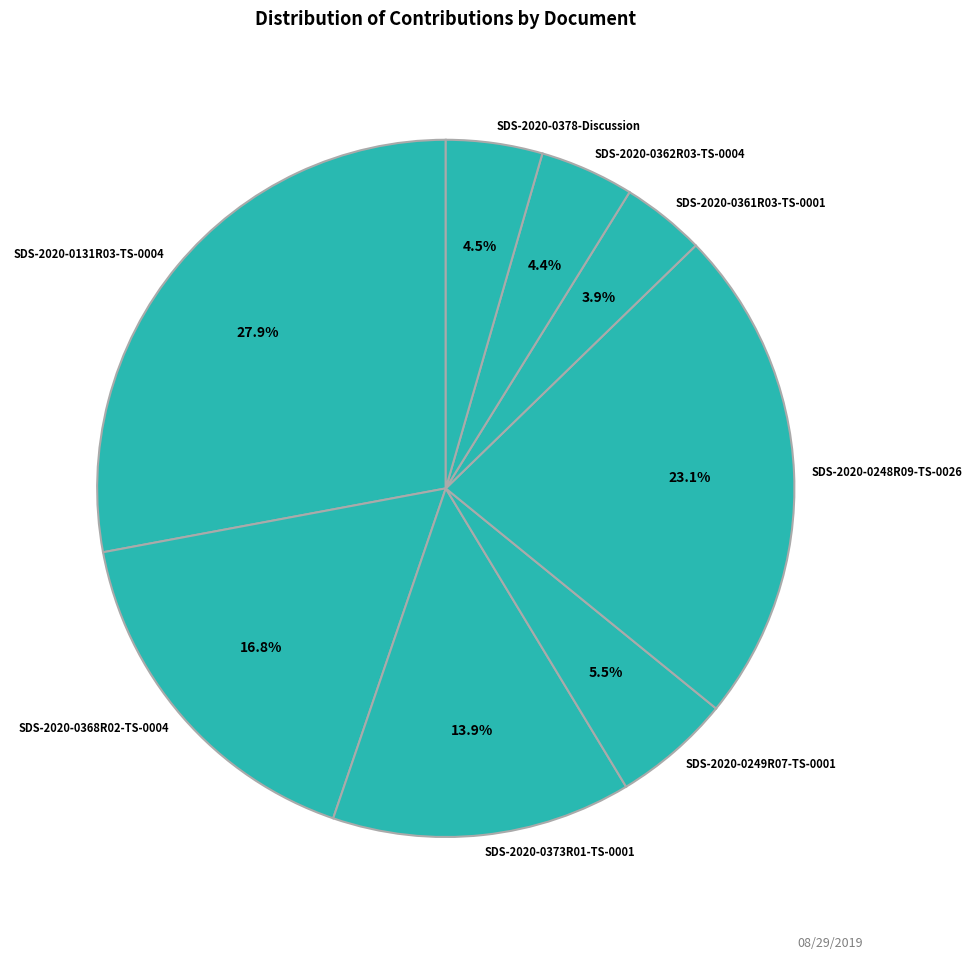

Which slice is the largest?

SDS-2020-0131R03-TS-0004